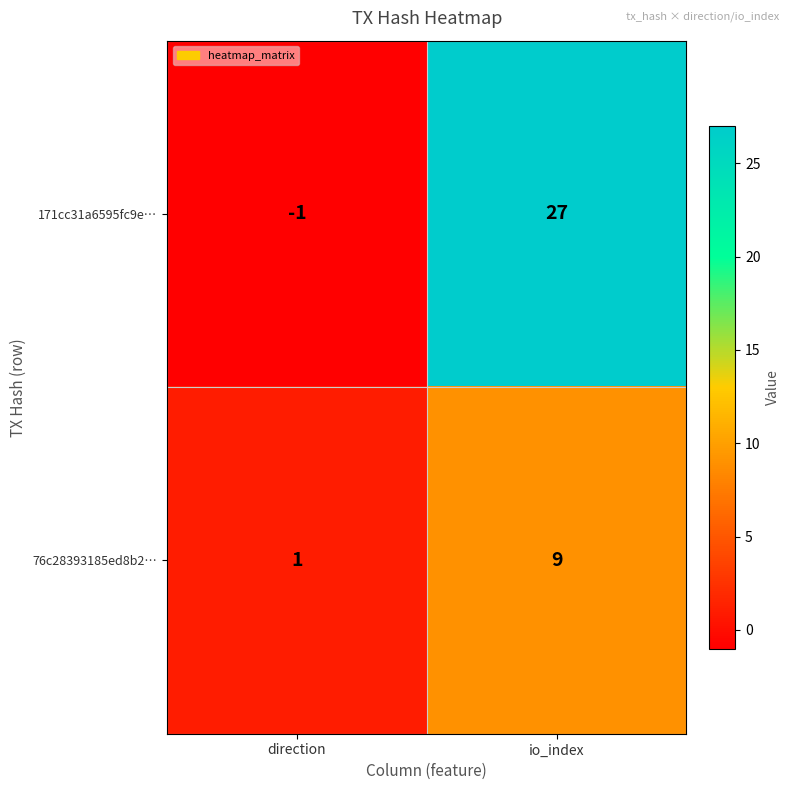

Rank the series at io_index from highest to lowest value.

171cc31a6595fc9e…, 76c28393185ed8b2…